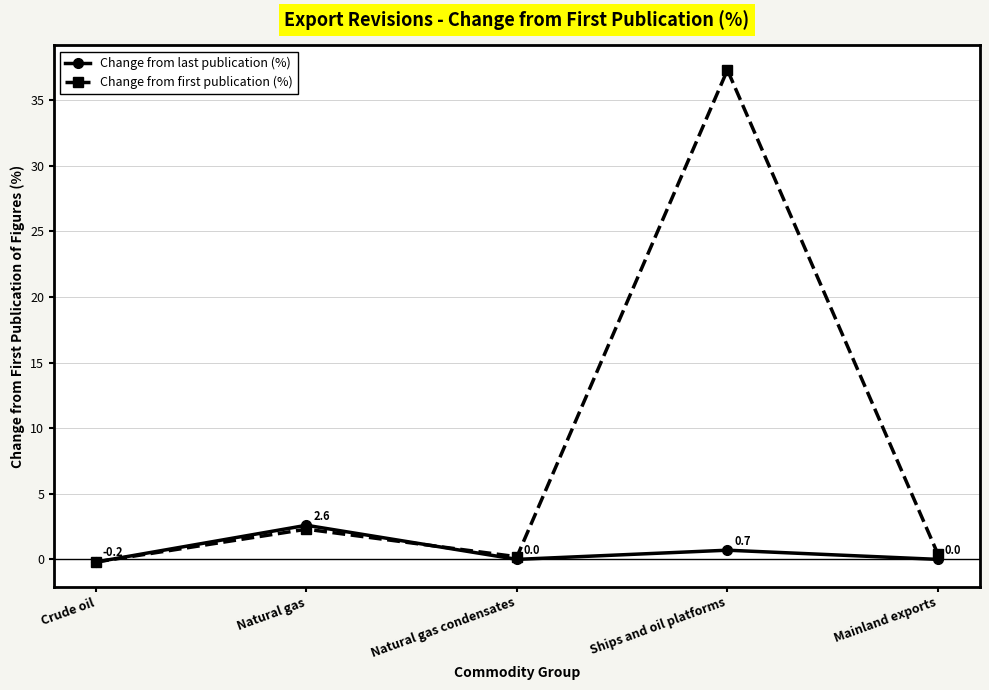

What is the maximum value shown in the chart?

37.3